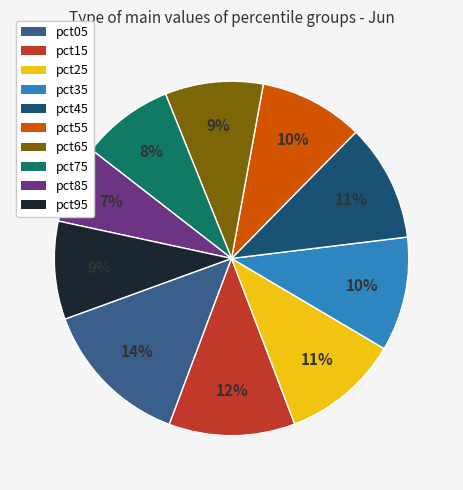

Which category has the biggest portion of the pie?

pct05